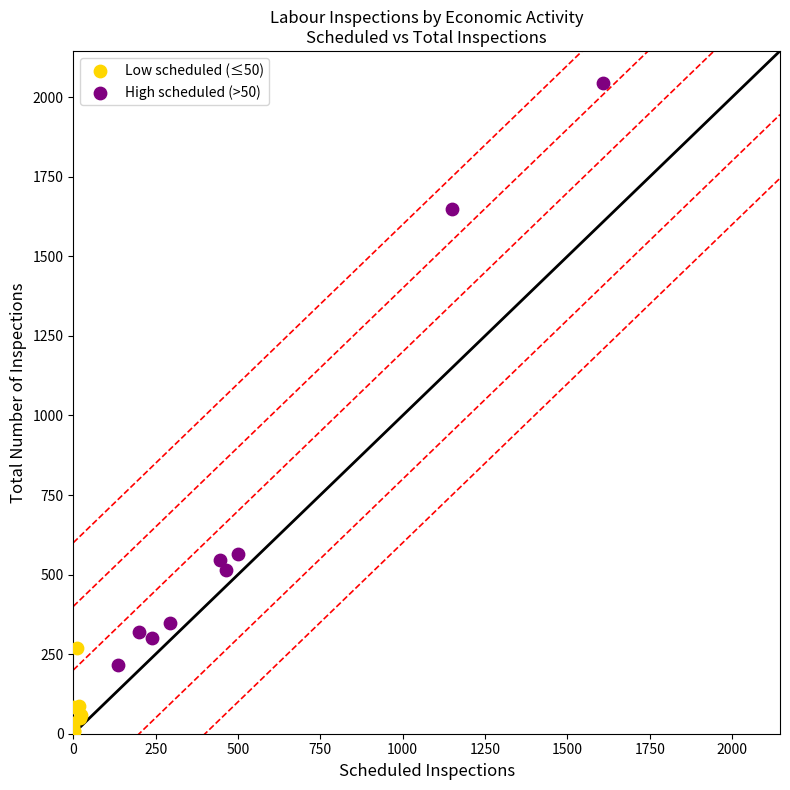

Which series contains the highest Y value?

High scheduled (>50)